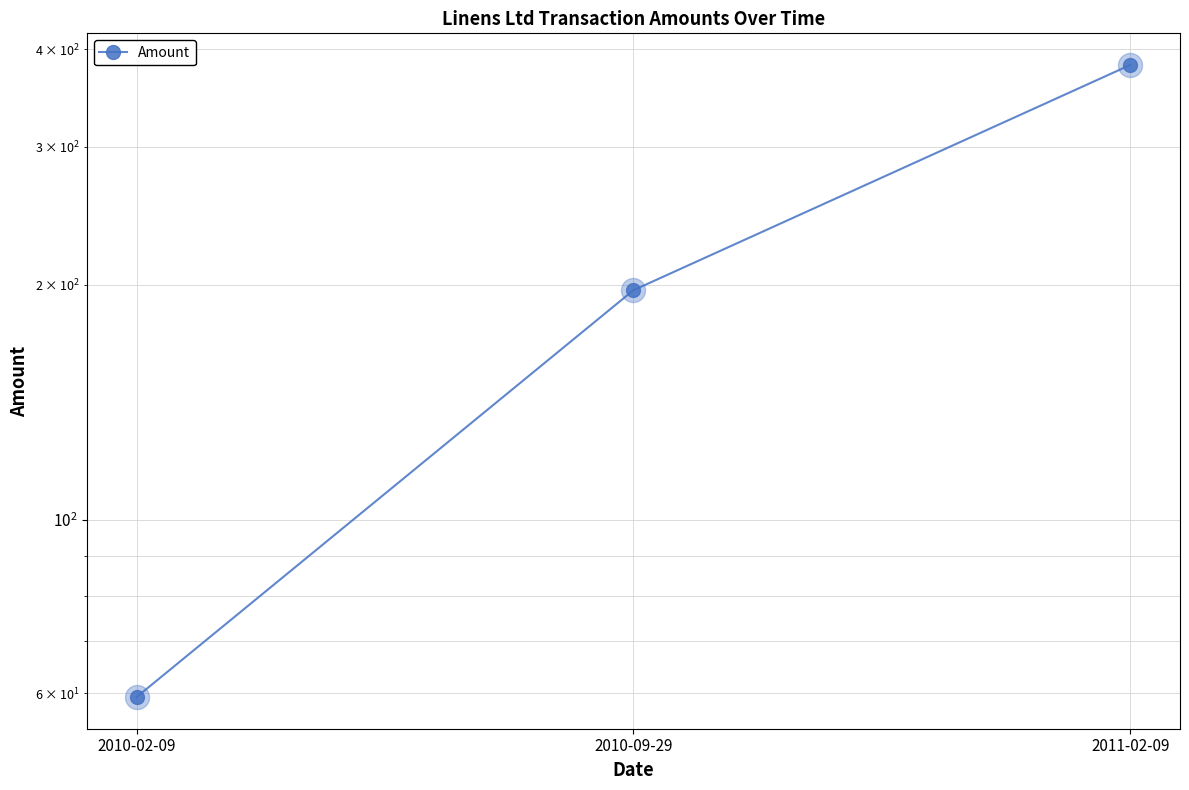

Between 2011-02-09 and 2010-02-09, which is larger?

2011-02-09